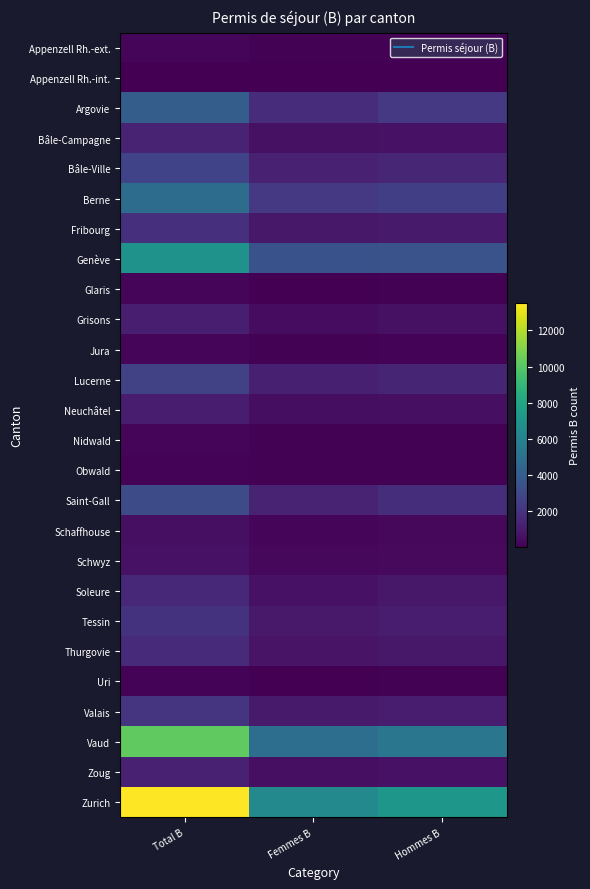

What is the total value across all series at Femmes B?

30170